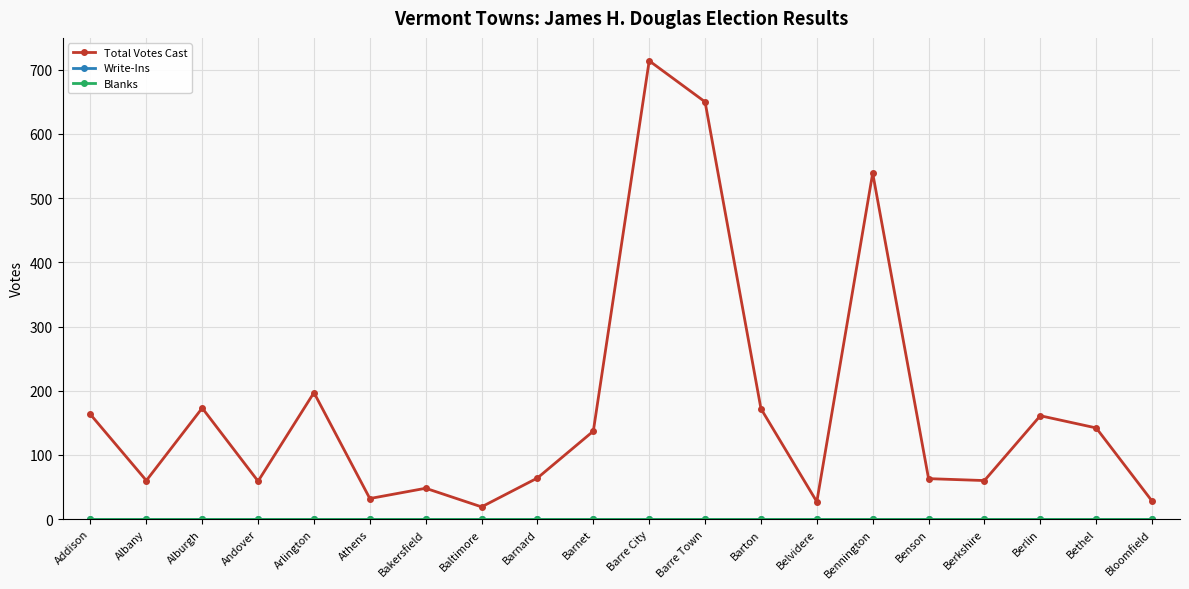

The value of Write-Ins at Barre City is 0. True or false?

True